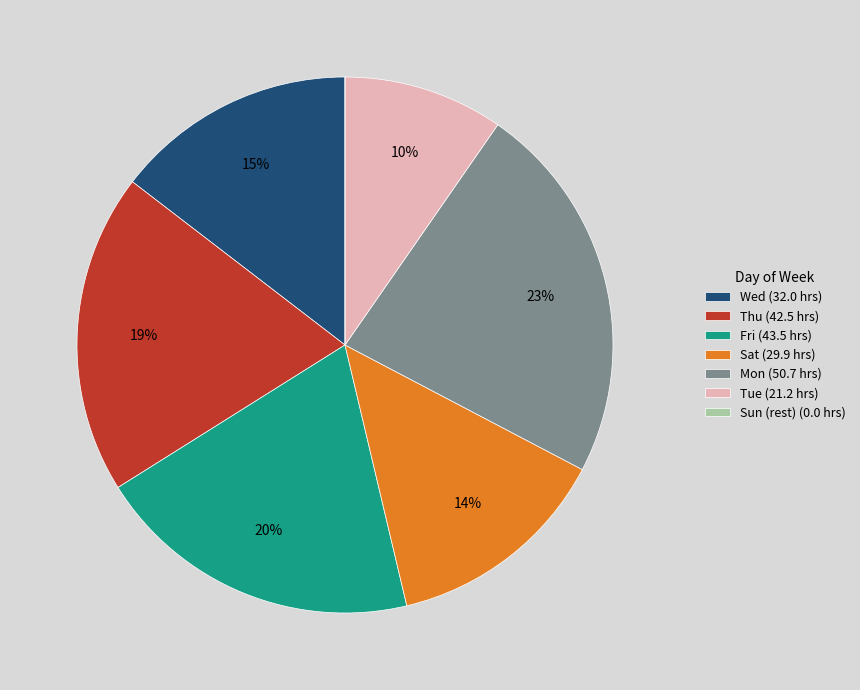

To the nearest percent, what portion does Tue (21.2 hrs) represent?

10%